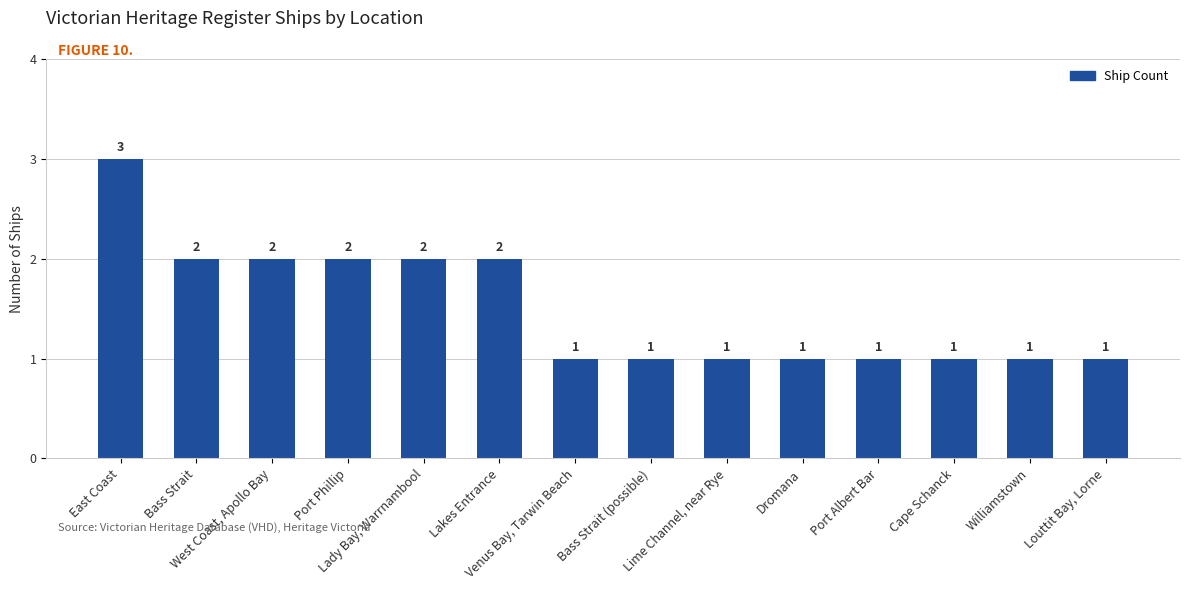

Reading left to right, list all the values displayed in this chart.

3	2	2	2	2	2	1	1	1	1	1	1	1	1